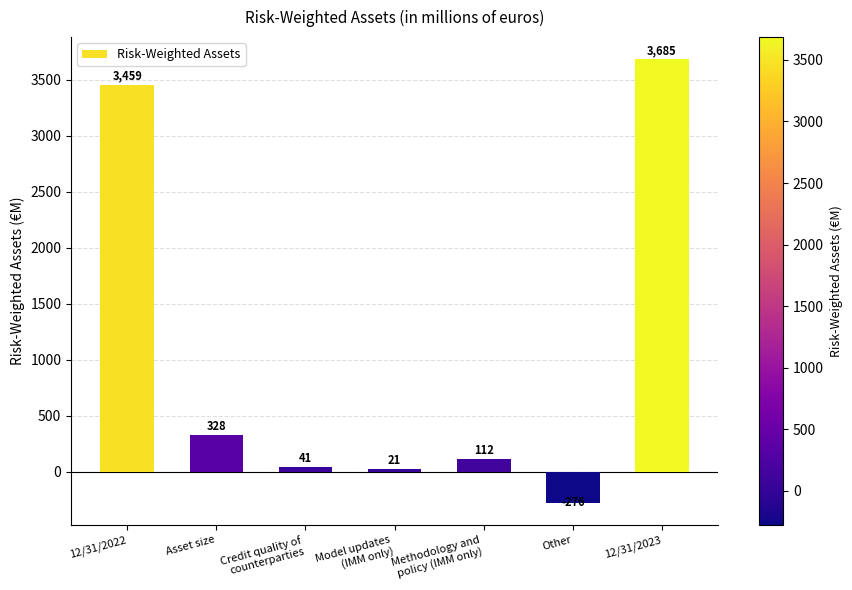

How many data points are less than 112?

3